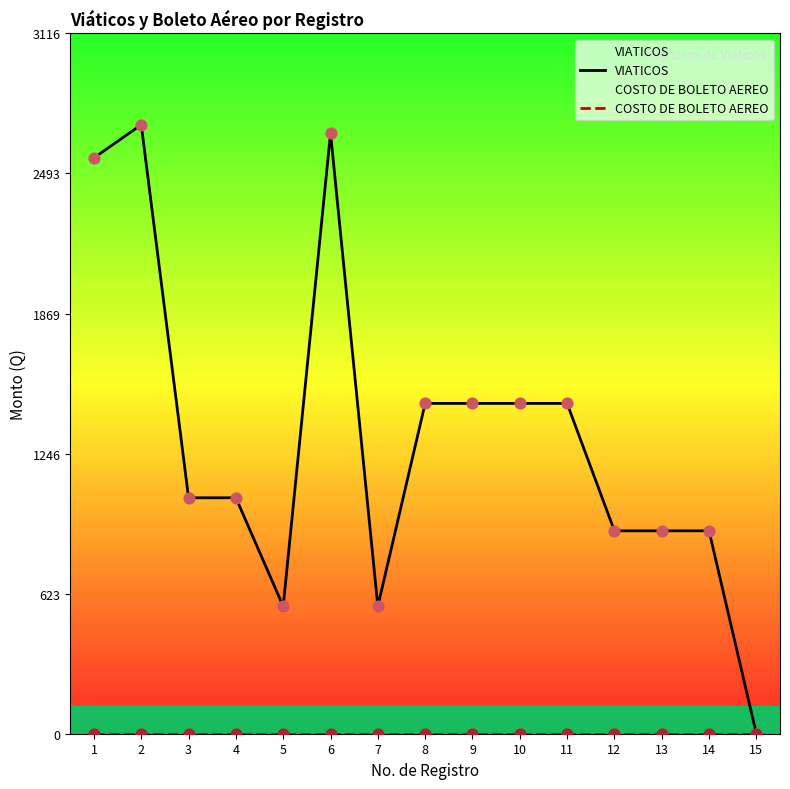

Is the value of VIATICOS at 13 greater than the value of COSTO DE BOLETO AEREO at 10?

Yes